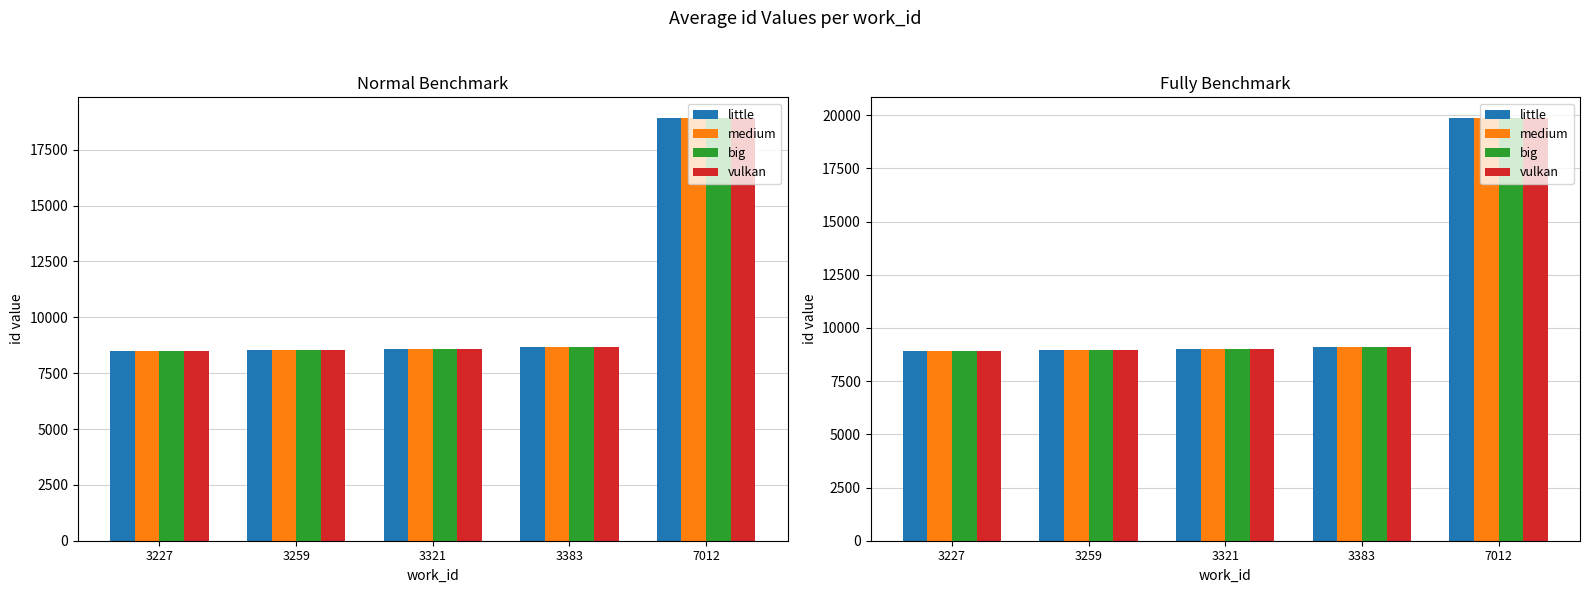

At which label does vulkan first exceed 9018?

3321